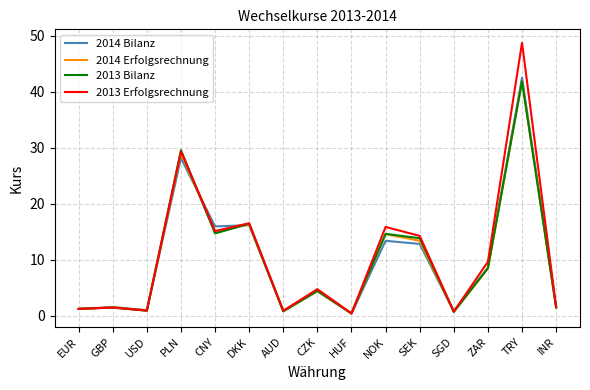

What is the average value of the 2014 Erfolgsrechnung series?

10.0